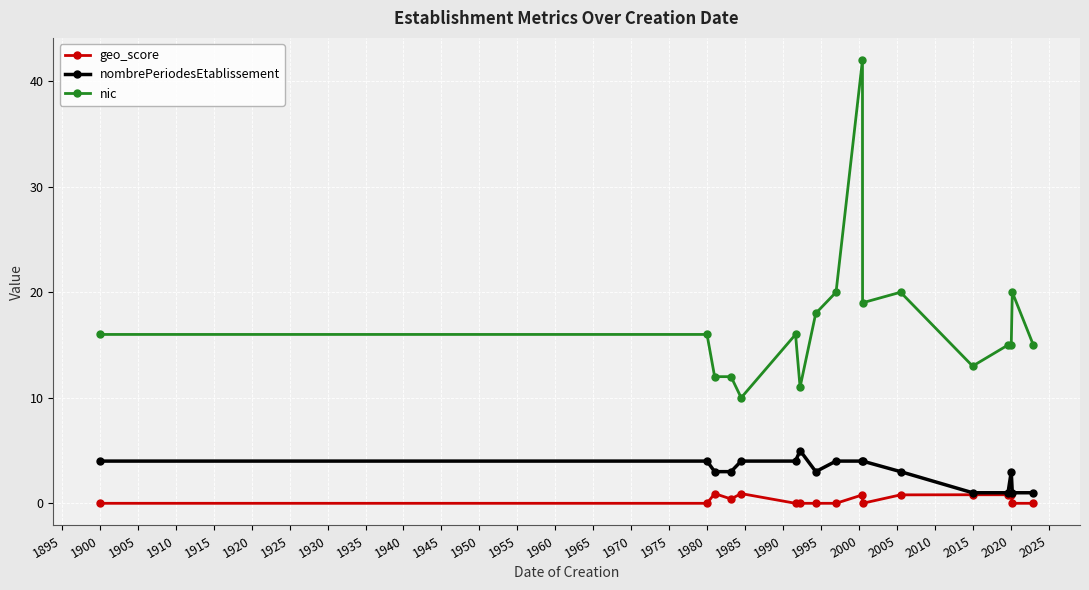

True or false: geo_score and nic cross at least once.

False